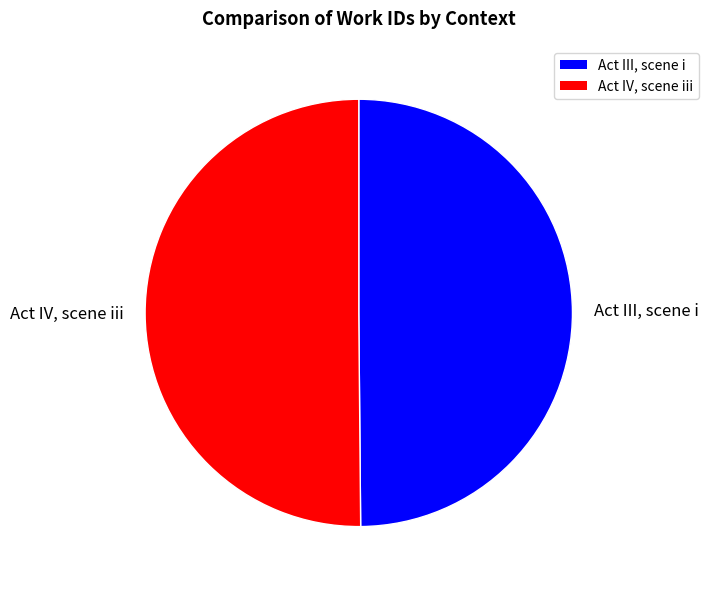

What is the ratio of the value at Act III, scene i to the value at Act IV, scene iii?

1.0